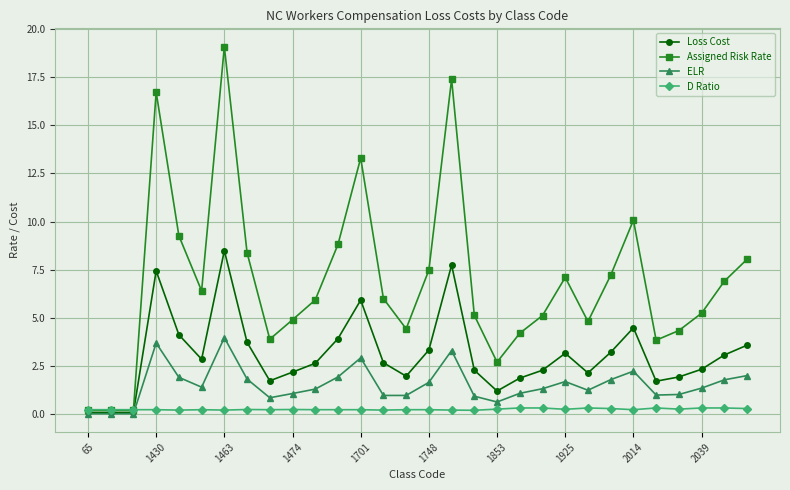

What is the maximum value shown in the chart?

19.1